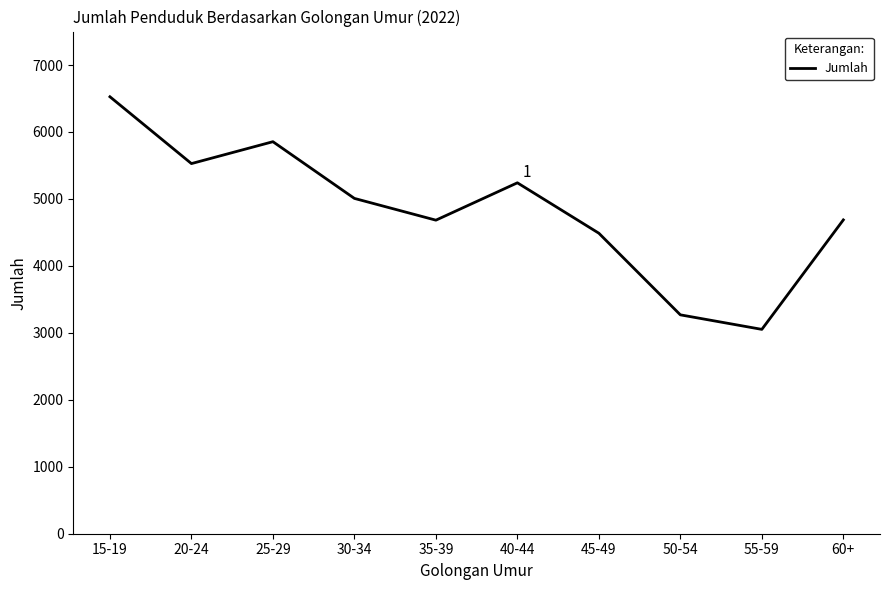

True or false: the data shows 1424 at 35-39.

False